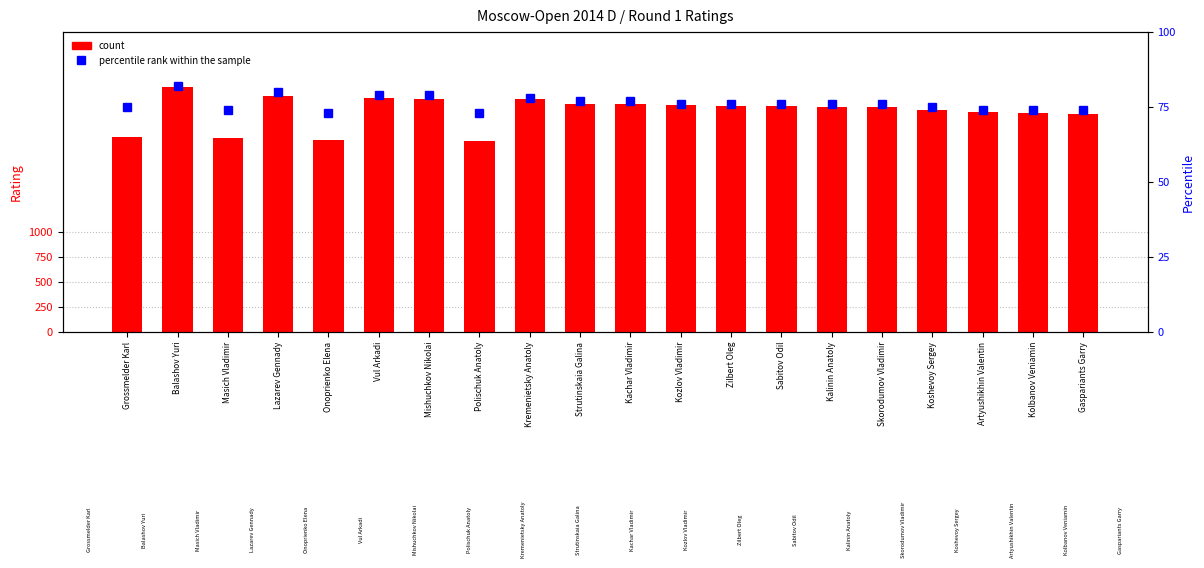

At which label is percentile rank within the sample closest to 77?

Strutinskaia Galina